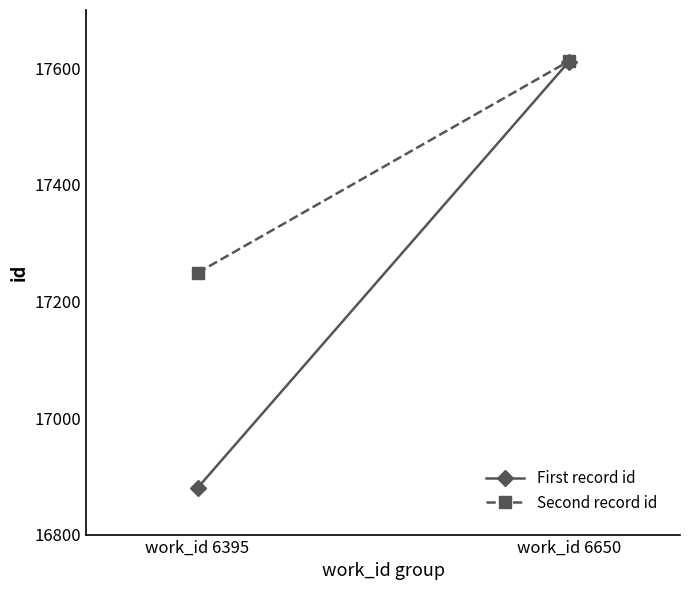

How many values in the Second record id series are below 17612?

1